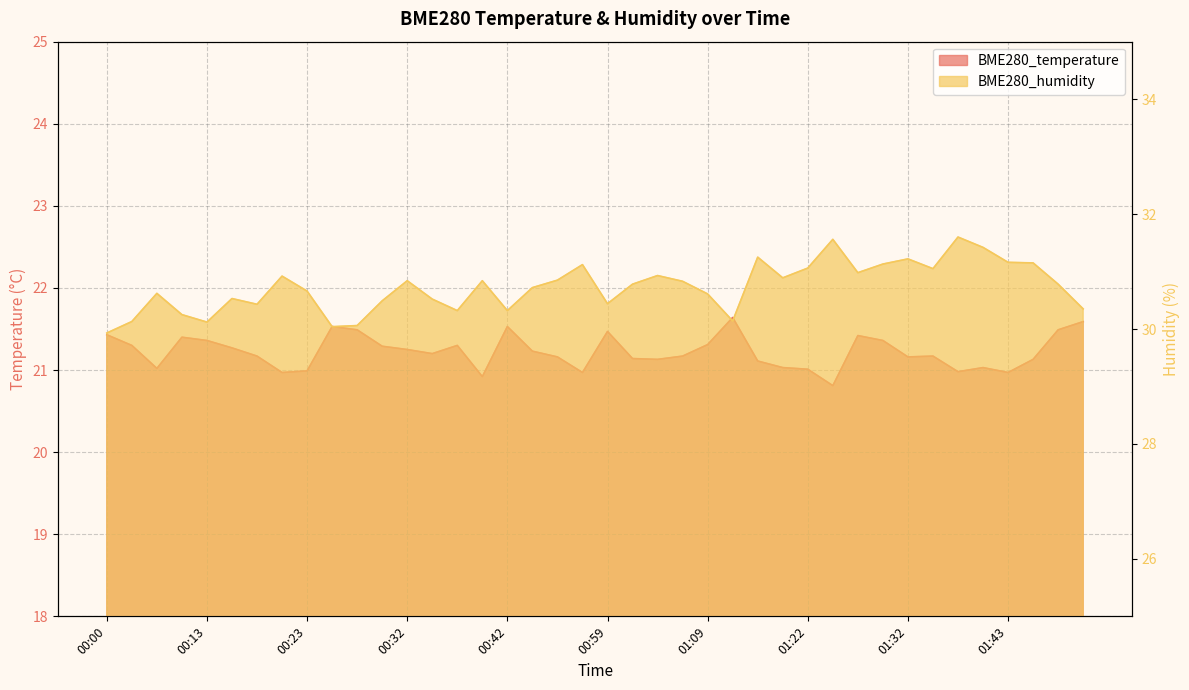

Reading left to right, extract all data points from this chart.

BME280_temperature: 00:00=21.4	00:02=21.3	00:05=21.0	00:11=21.4	00:13=21.4	00:15=21.3	00:18=21.2	00:20=21.0	00:23=21.0	00:25=21.5	00:28=21.5	00:30=21.3	00:32=21.2	00:35=21.2	00:37=21.3	00:40=20.9	00:42=21.5	00:48=21.2	00:50=21.2	00:53=21.0	00:59=21.5	01:01=21.1	01:04=21.1	01:06=21.2	01:09=21.3	01:15=21.6	01:17=21.1	01:20=21.0	01:22=21.0	01:25=20.8	01:27=21.4	01:30=21.4	01:32=21.2	01:35=21.2	01:37=21.0	01:40=21.0	01:43=21.0	01:45=21.1	01:48=21.5	01:50=21.6
BME280_humidity: 00:00=29.9	00:02=30.1	00:05=30.6	00:11=30.2	00:13=30.1	00:15=30.5	00:18=30.4	00:20=30.9	00:23=30.7	00:25=30.0	00:28=30.1	00:30=30.5	00:32=30.8	00:35=30.5	00:37=30.3	00:40=30.8	00:42=30.3	00:48=30.7	00:50=30.9	00:53=31.1	00:59=30.4	01:01=30.8	01:04=30.9	01:06=30.8	01:09=30.6	01:15=30.1	01:17=31.2	01:20=30.9	01:22=31.1	01:25=31.6	01:27=31.0	01:30=31.1	01:32=31.2	01:35=31.1	01:37=31.6	01:40=31.4	01:43=31.2	01:45=31.1	01:48=30.8	01:50=30.4